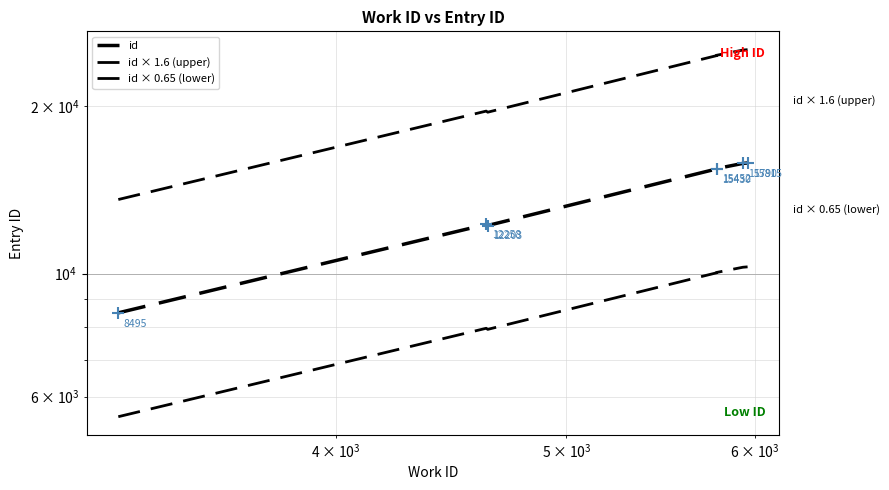

Which series contains the highest Y value?

id × 1.6 (upper)